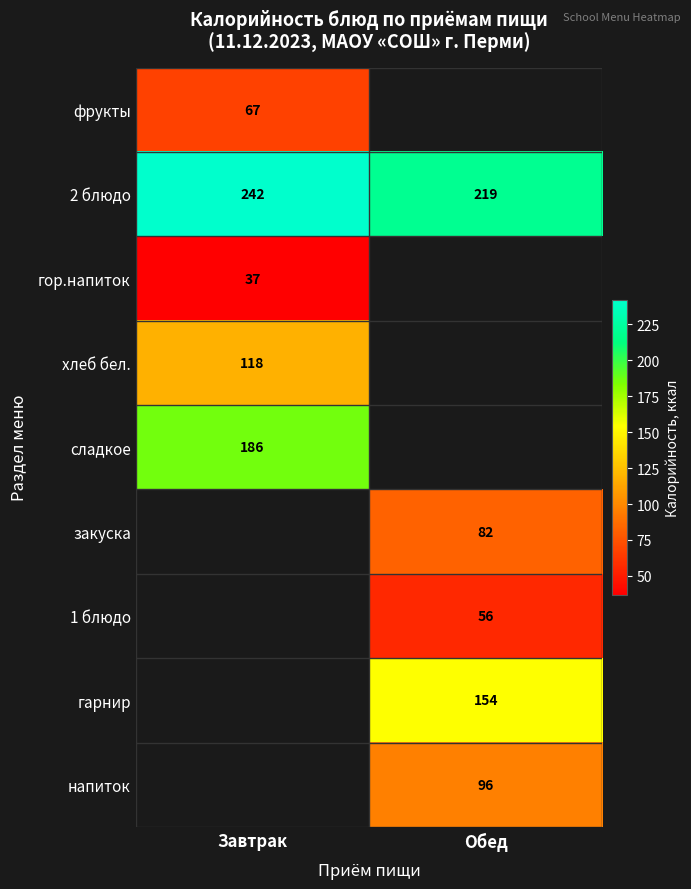

Which category has the lowest value across all series?

Завтрак